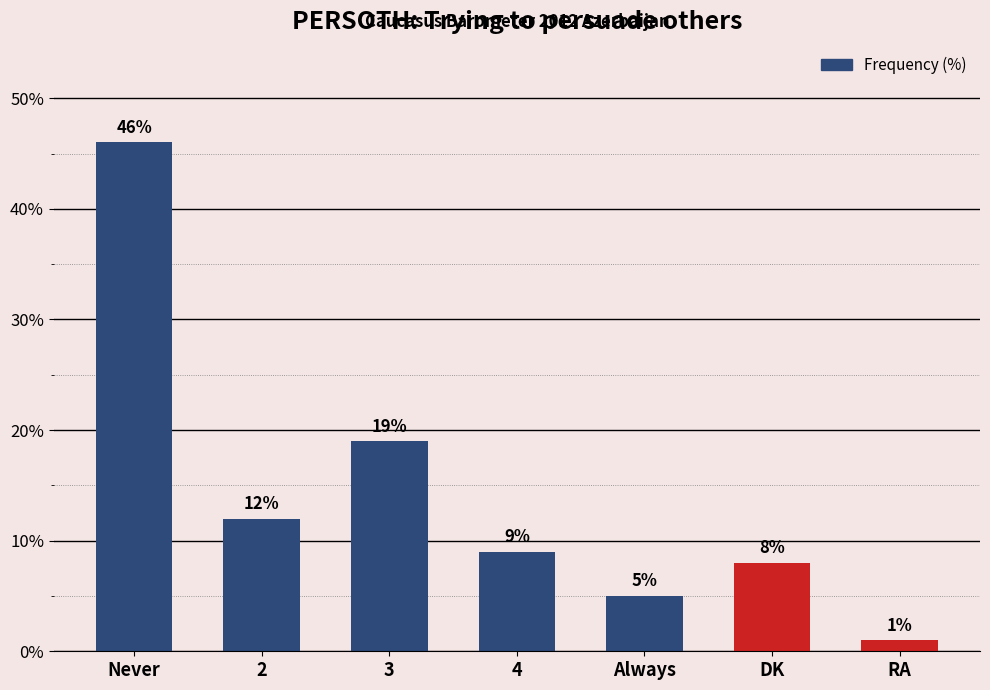

What is the value of the 1st bar from the left?

46